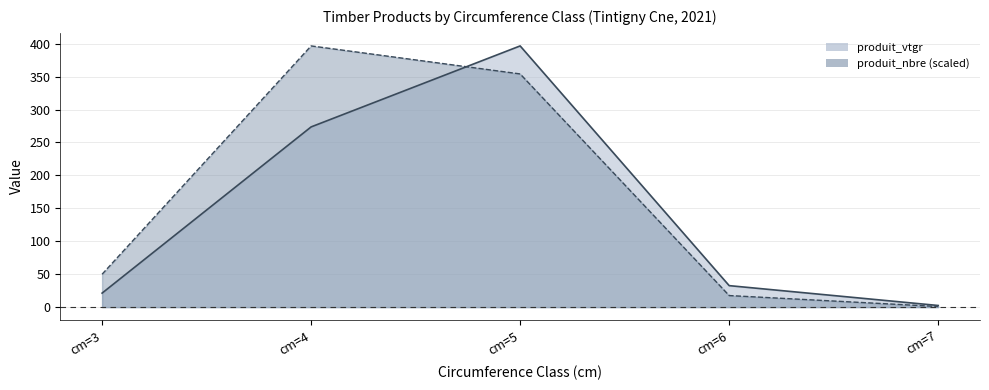

Which category has the highest value across all series?

cm=5